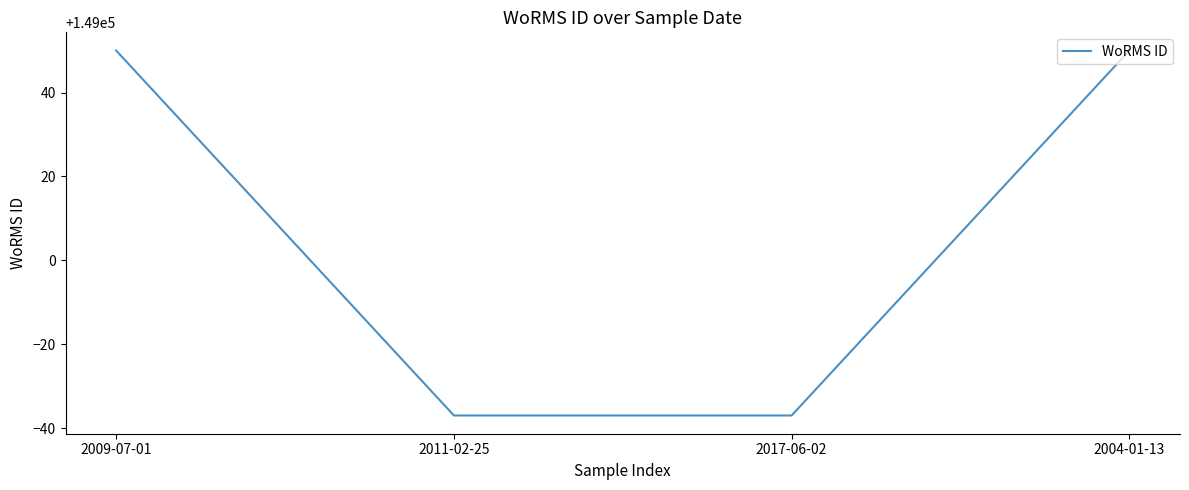

Is this an area chart (filled region under the line)?

No